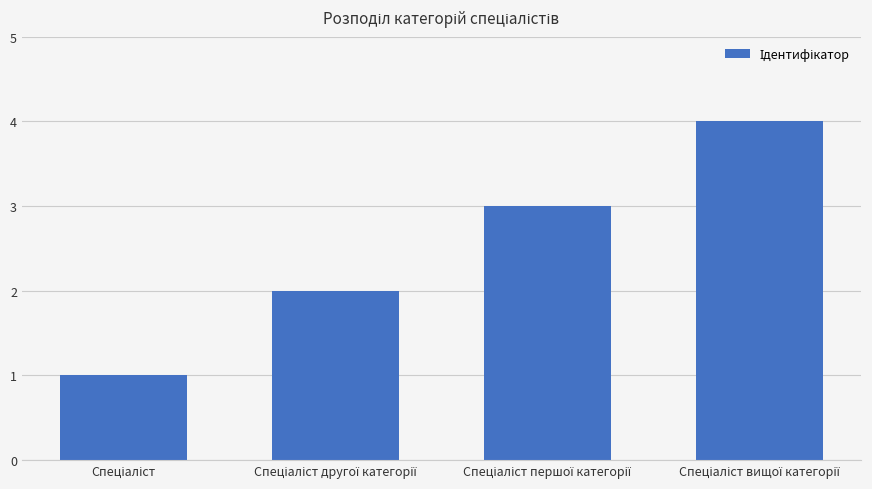

What is the difference between the maximum and minimum values?

3